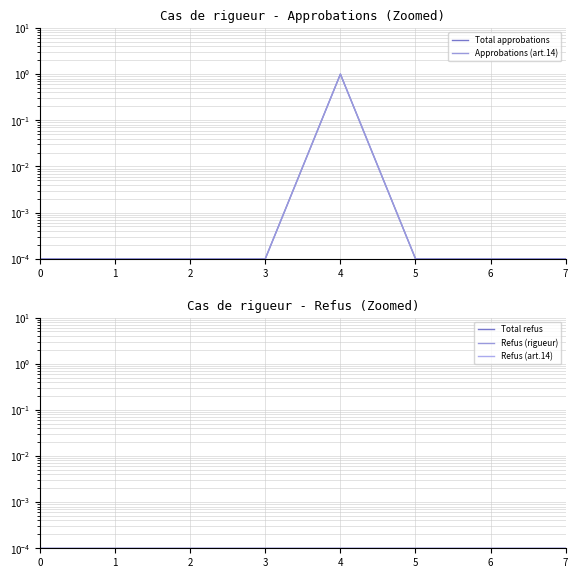

Which series changed the most between 2 and 7?

Total approbations